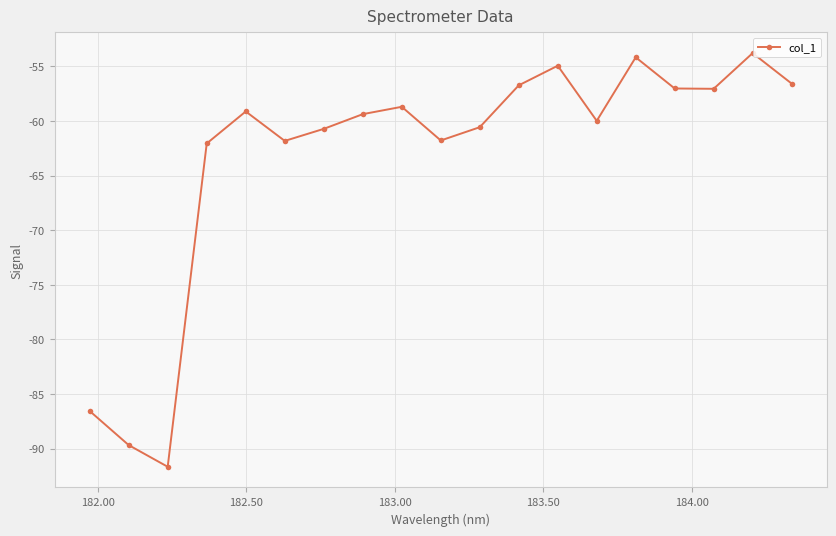

What is the smallest value displayed?

-91.7